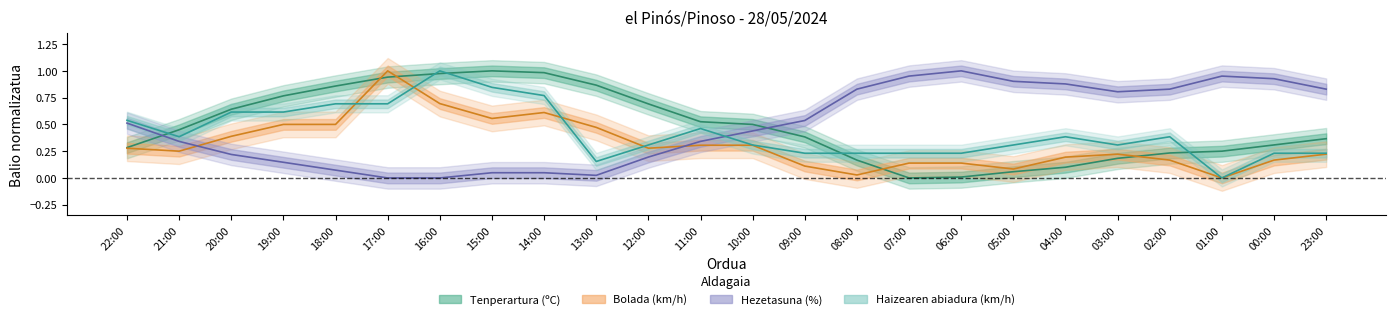

What is the difference between the maximum and minimum values in the Bolada (km/h) series?

1.0